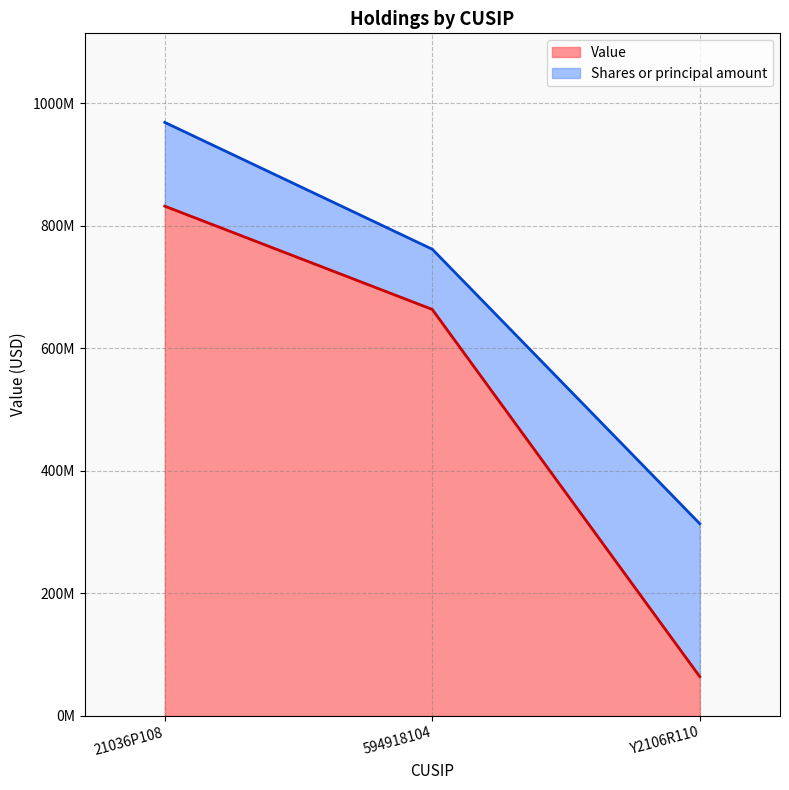

What position from the left is 594918104?

2